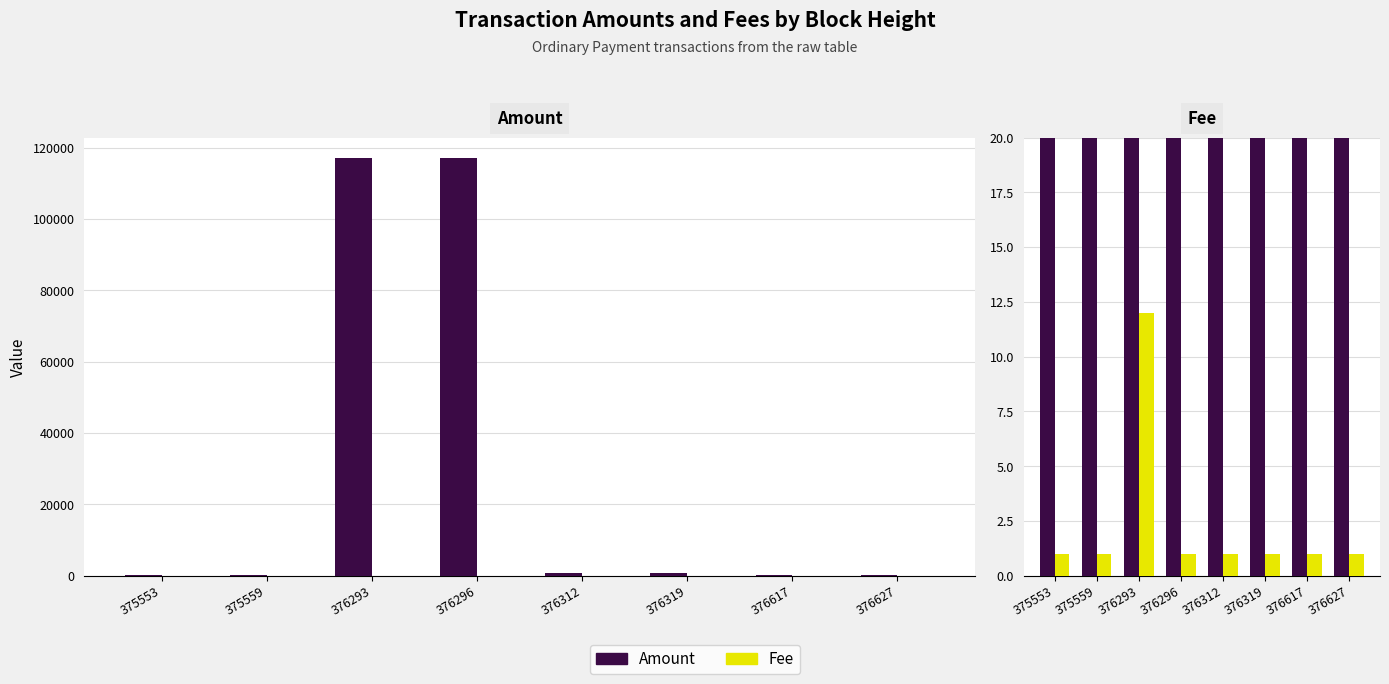

The Amount series shows 99 at 375559. True or false?

True